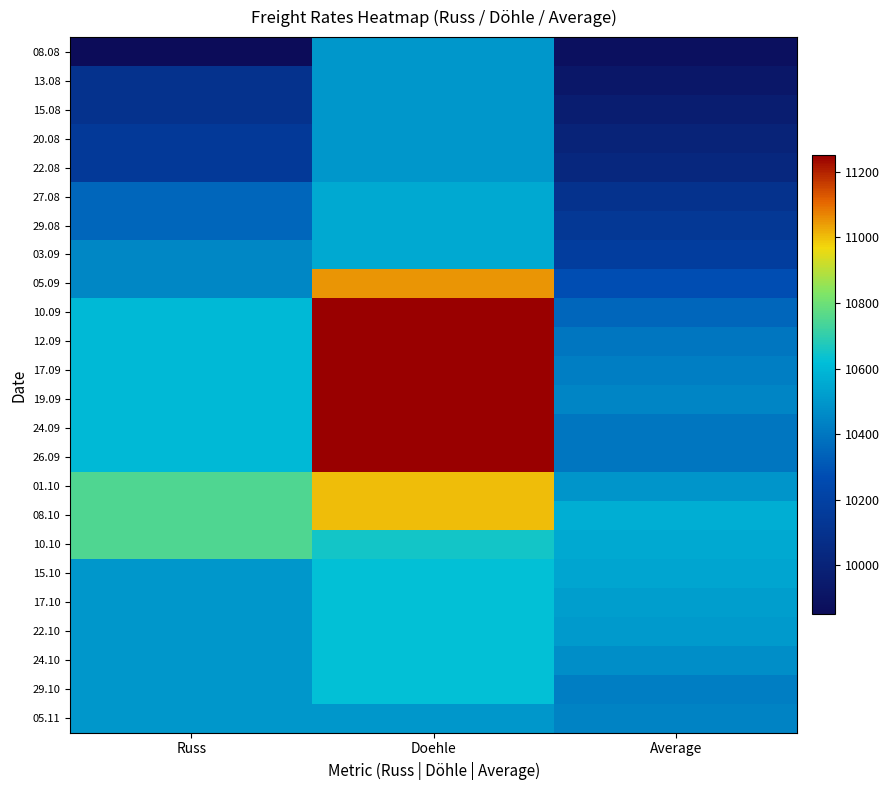

At which category is the sum across all series the highest?

Doehle